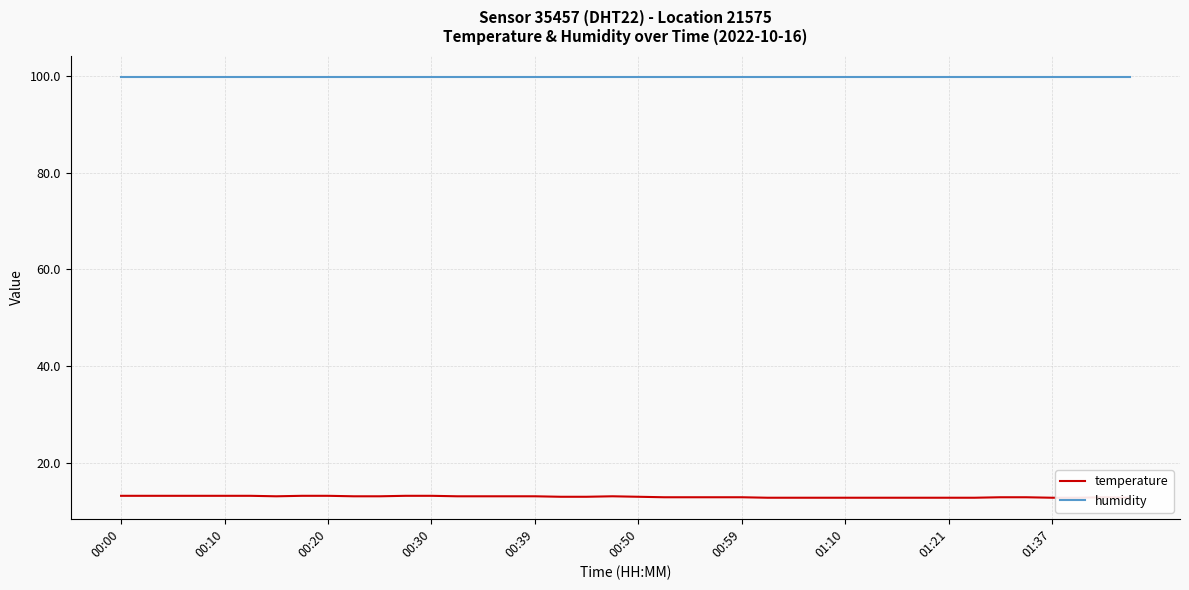

Is it true that temperature equals 12.8 at 34?

True